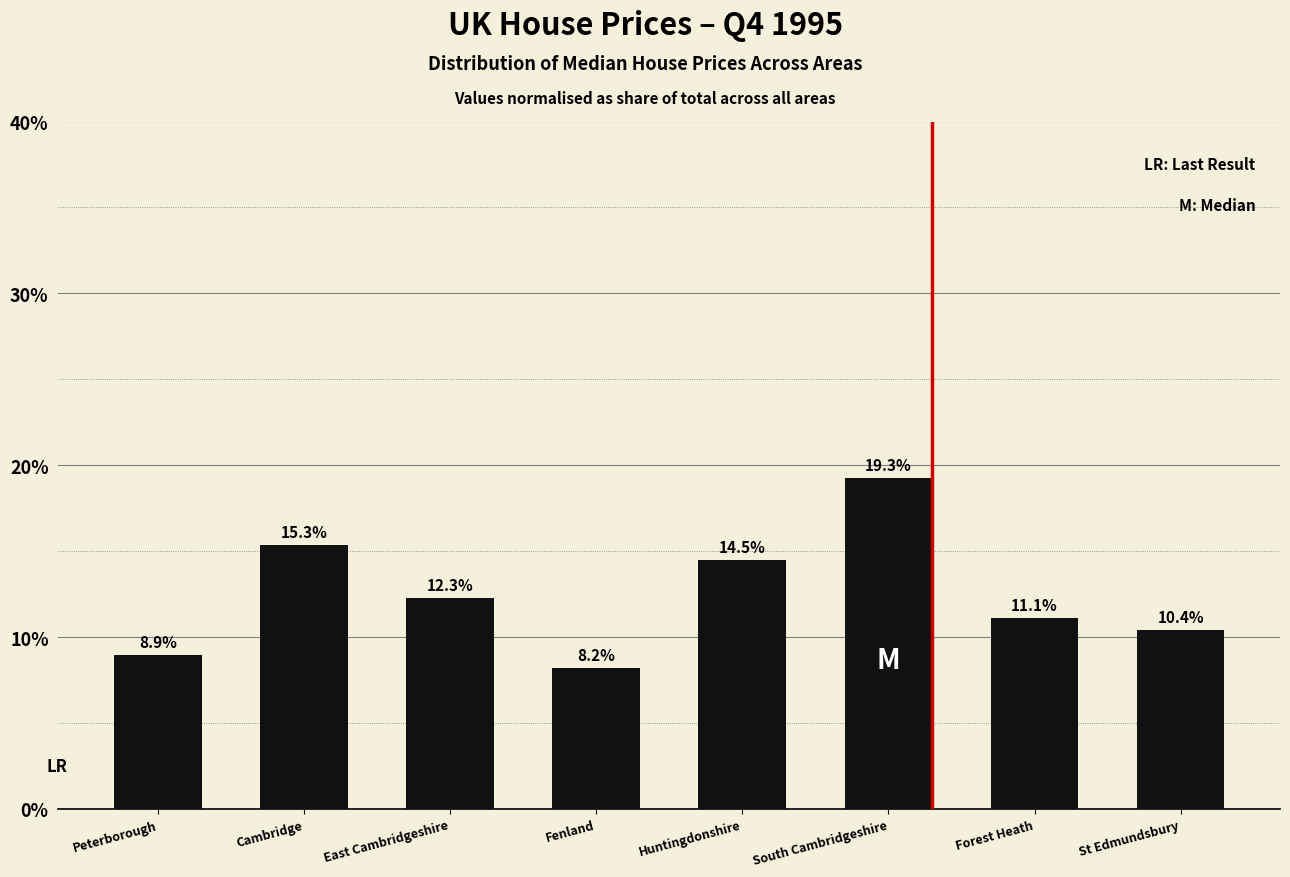

What is the value of the 3rd bar from the left?

12.3